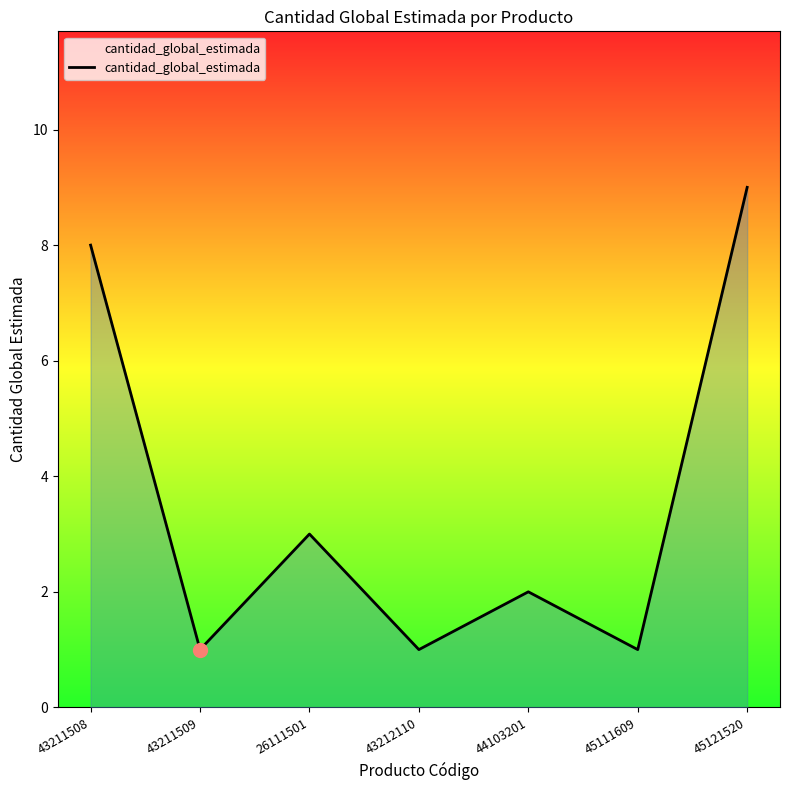

Between 43212110 and 26111501, which is larger?

26111501